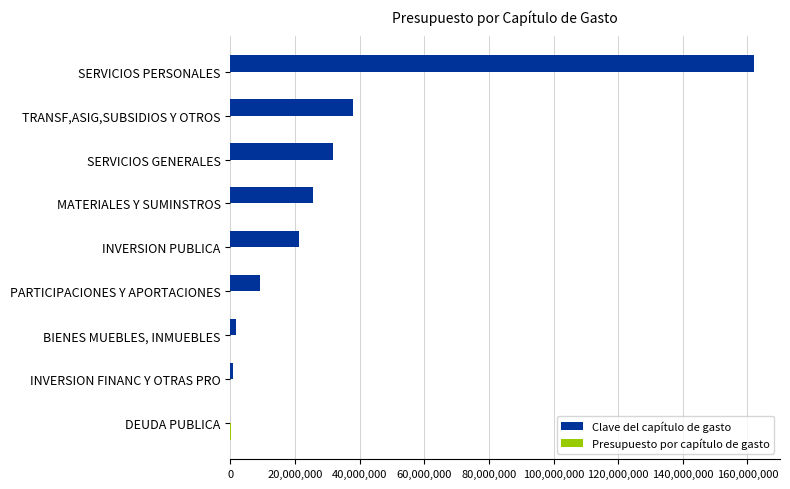

True or false: Clave del capítulo de gasto has a value of 0.0 at DEUDA PUBLICA.

True